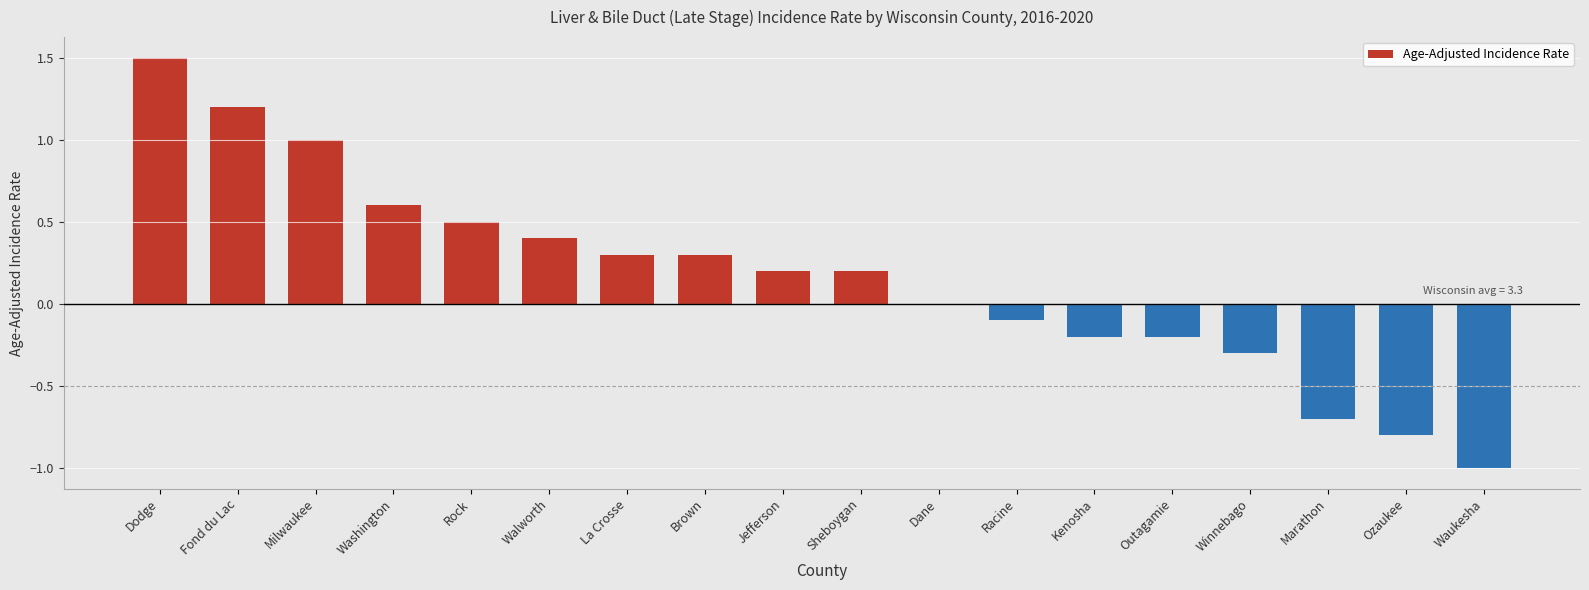

How many data points does each series have?

18